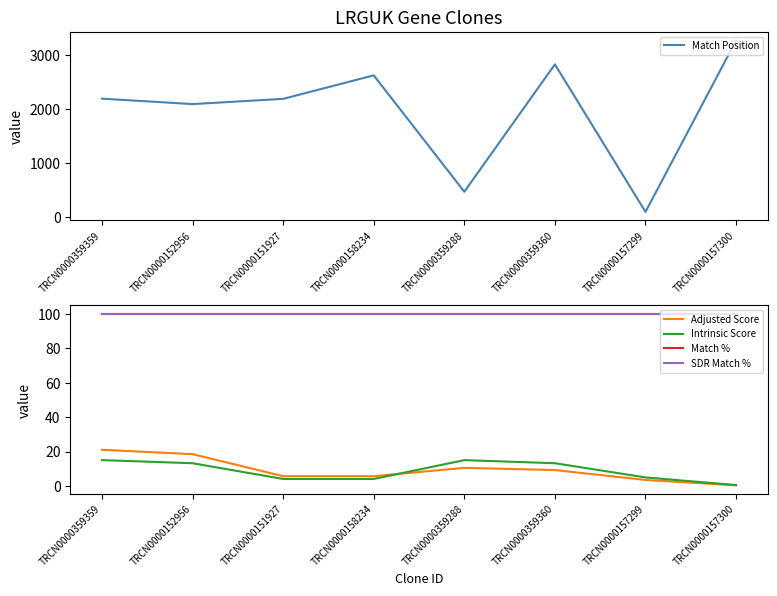

True or false: Match % and SDR Match % intersect in this chart.

False